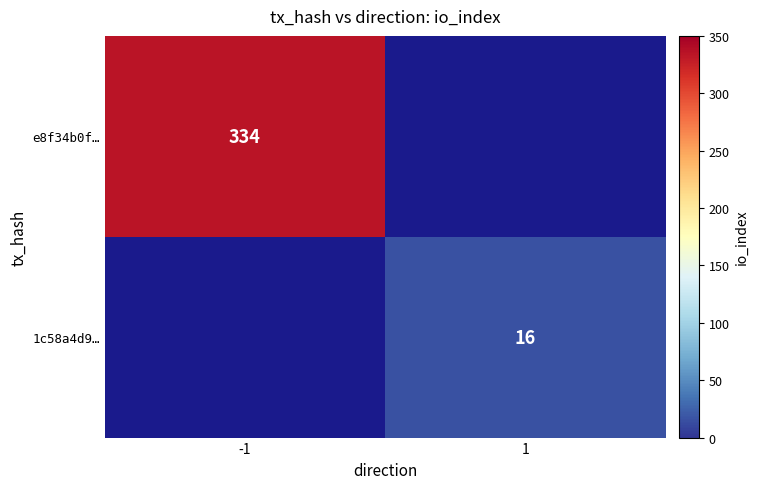

Is it true that 1c58a4d9… equals 22 at 1?

False